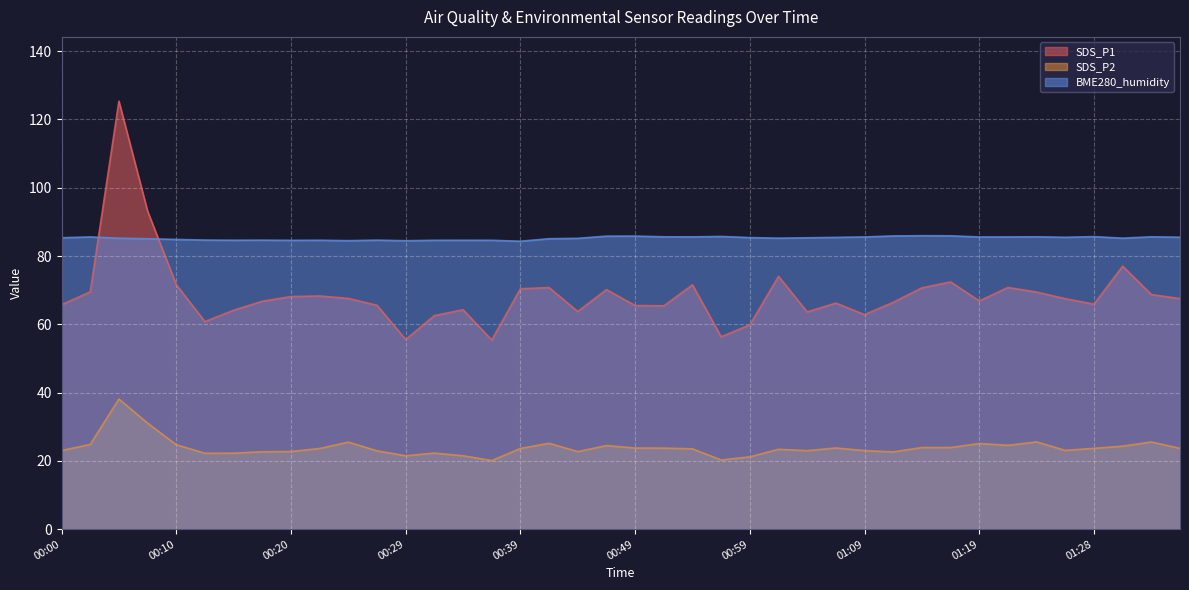

Which series has the largest total across all categories?

BME280_humidity